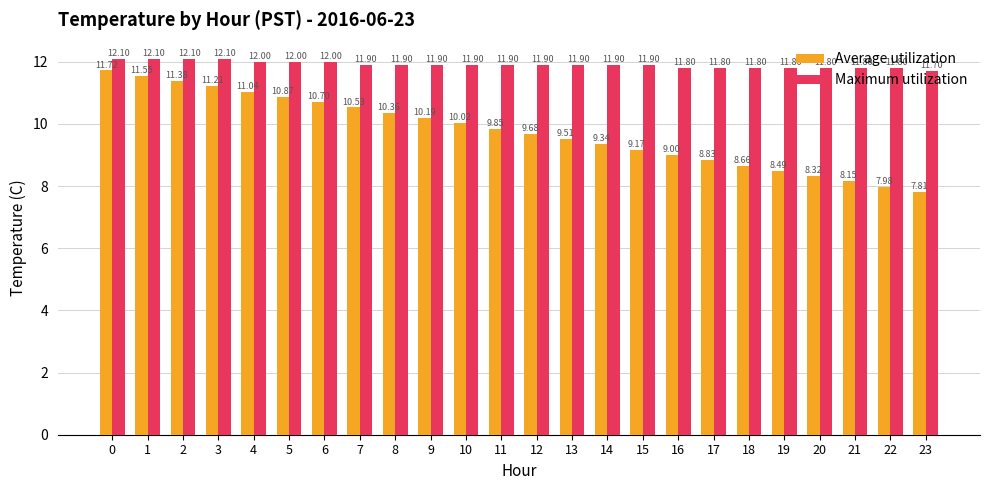

What is the value of the Maximum utilization bar at the 11th from the left?

11.9